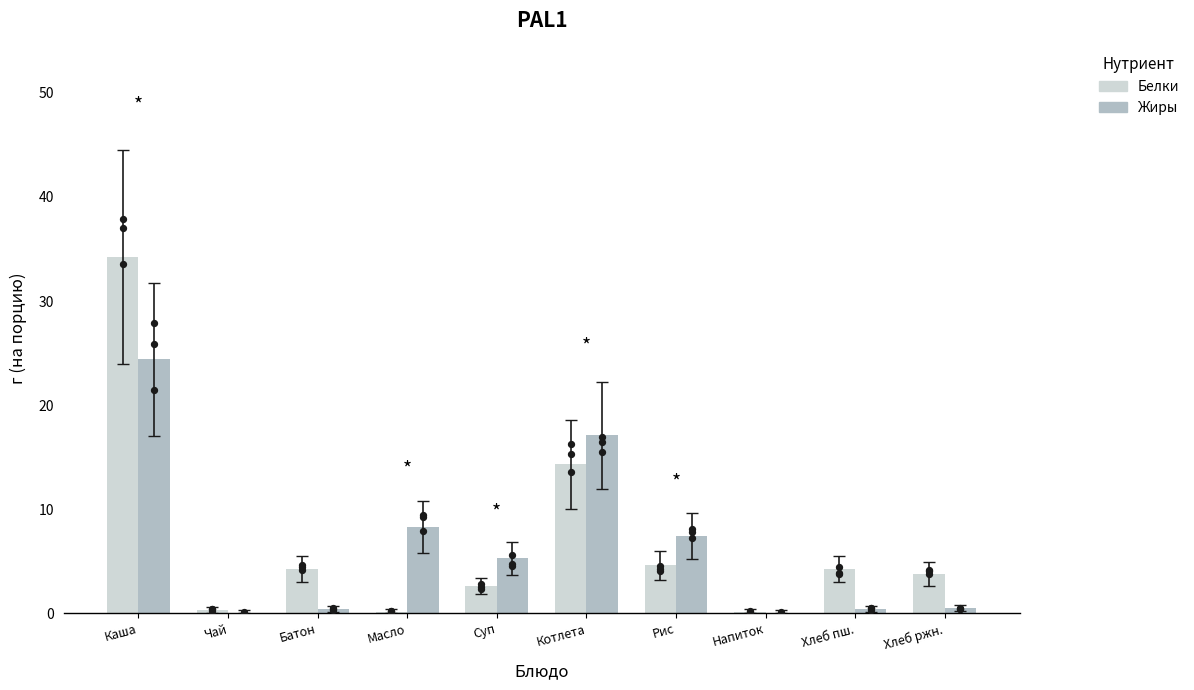

At how many categories does at least one series exceed 17?

2